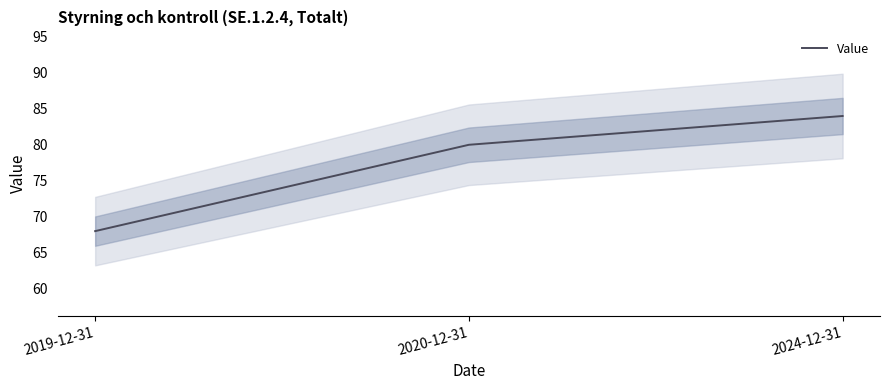

Does the chart have visible grid lines?

No